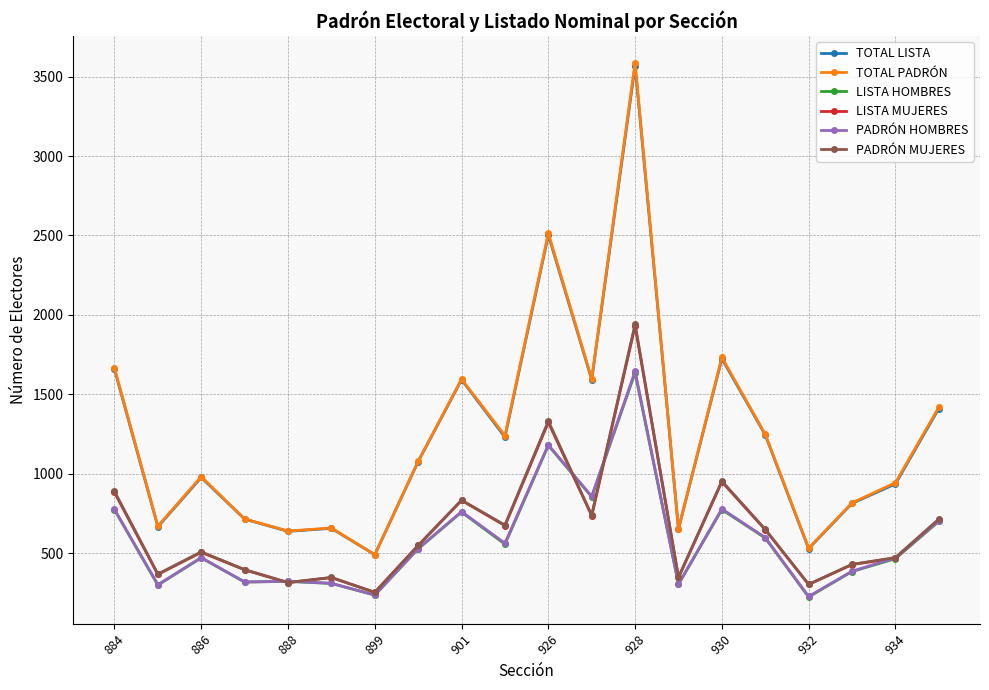

True or false: TOTAL LISTA and LISTA MUJERES intersect in this chart.

False